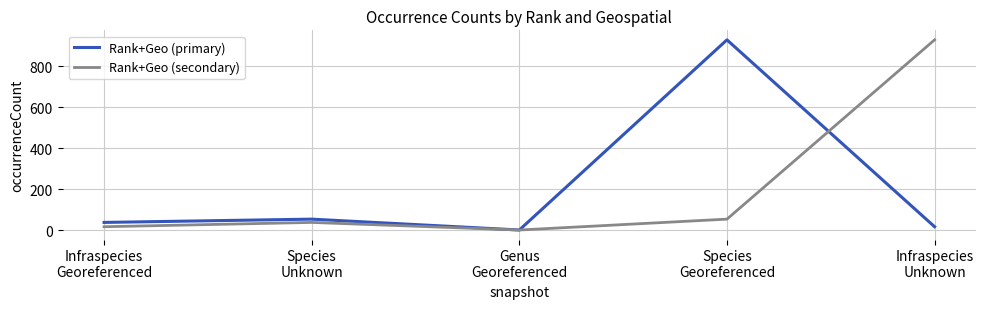

Reading left to right, transcribe all the data shown in this chart.

Rank+Geo (primary): Infraspecies
Georeferenced=38	Species
Unknown=54	Genus
Georeferenced=1	Species
Georeferenced=928	Infraspecies
Unknown=17
Rank+Geo (secondary): Infraspecies
Georeferenced=17	Species
Unknown=38	Genus
Georeferenced=1	Species
Georeferenced=54	Infraspecies
Unknown=928